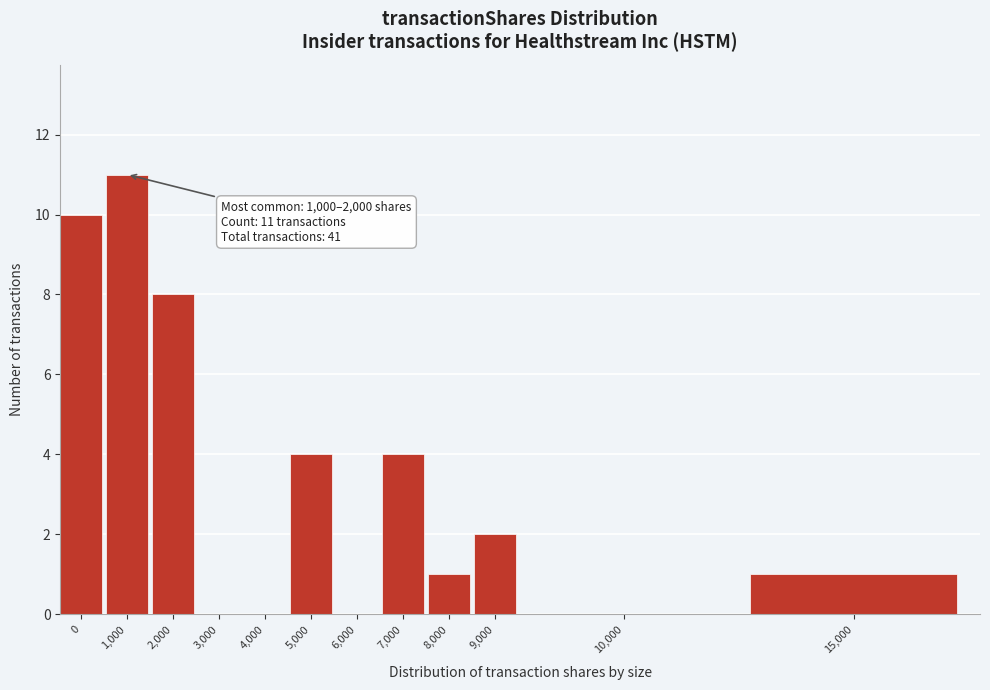

Reading left to right, list all the values displayed in this chart.

0=10	1,000=11	2,000=8	3,000=0	4,000=0	5,000=4	6,000=0	7,000=4	8,000=1	9,000=2	10,000=0	15,000=1